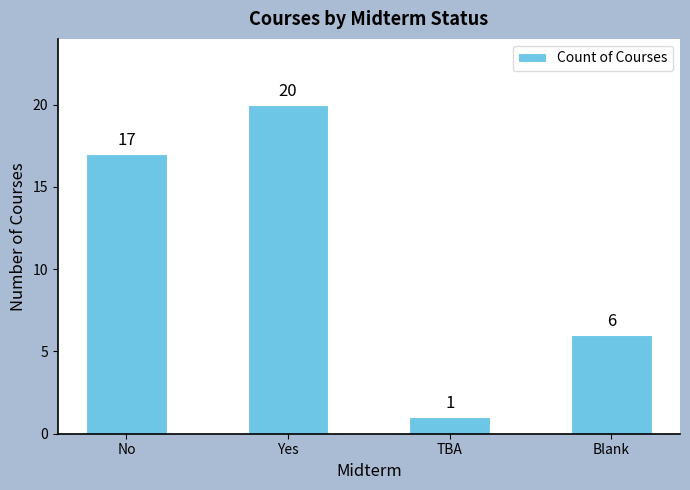

Does the chart contain stacked bars?

No